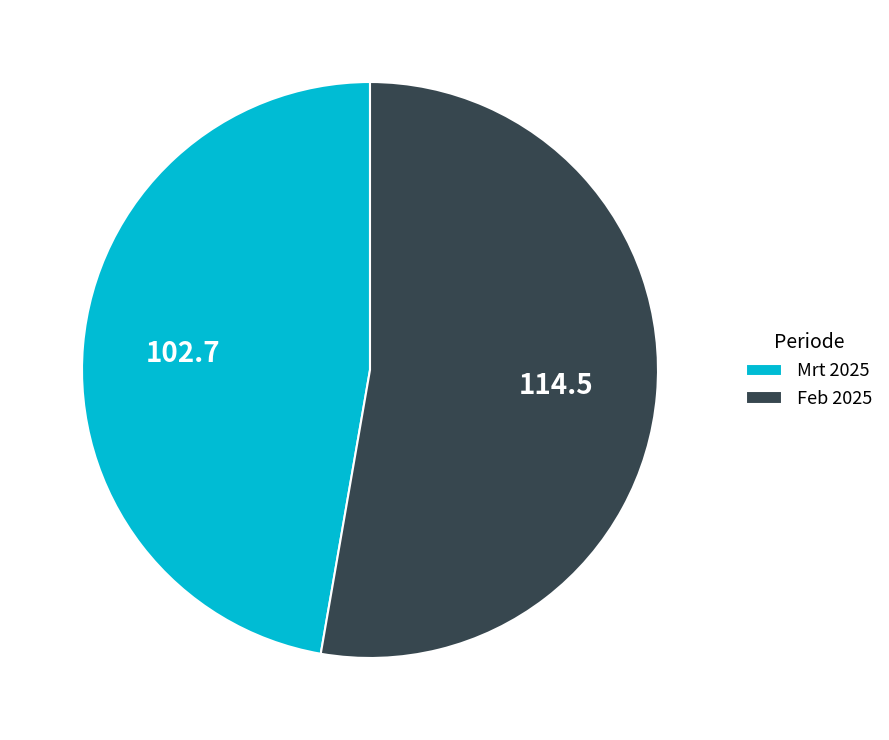

How many segments does this pie chart have?

2